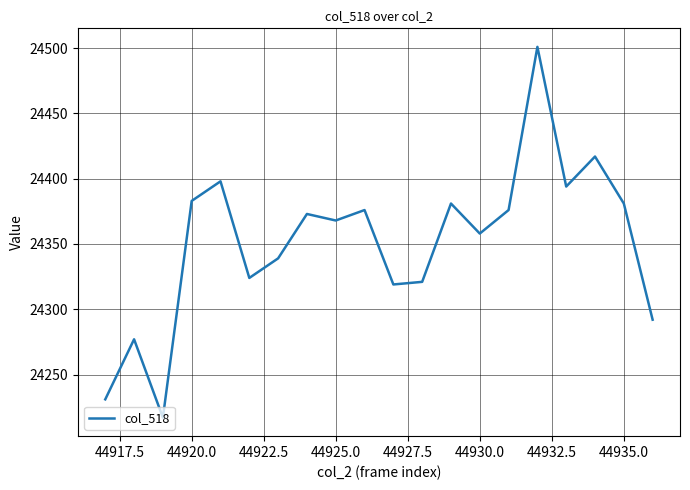

What is the difference between the maximum and minimum values?

284